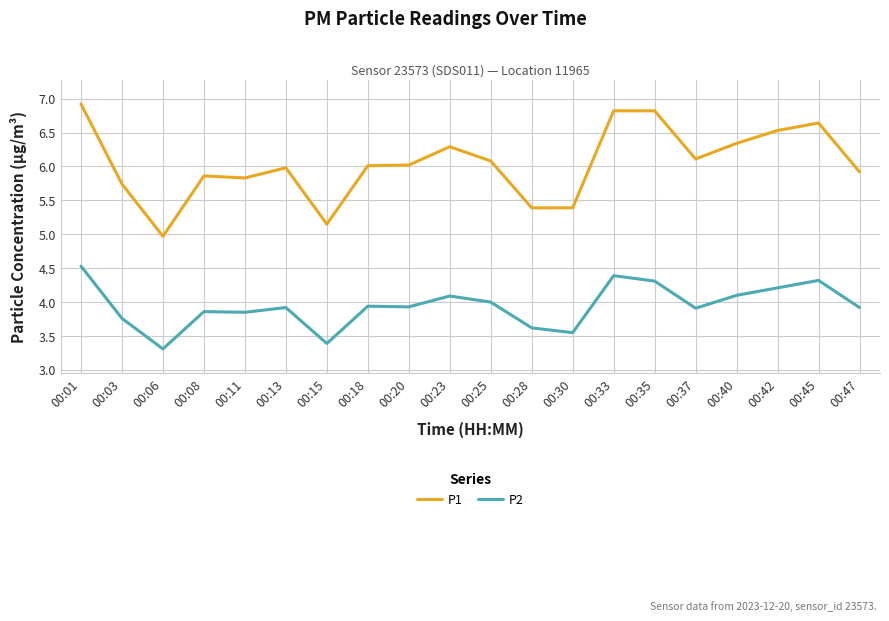

What is the spread (max minus min) of values at 00:03?

2.0